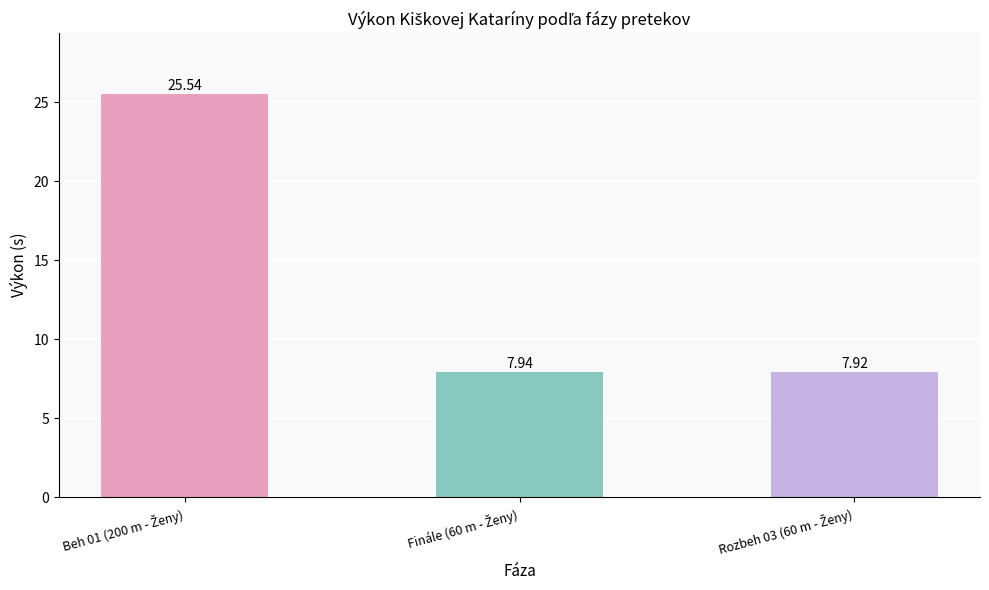

What is the difference between the maximum and minimum values?

17.6